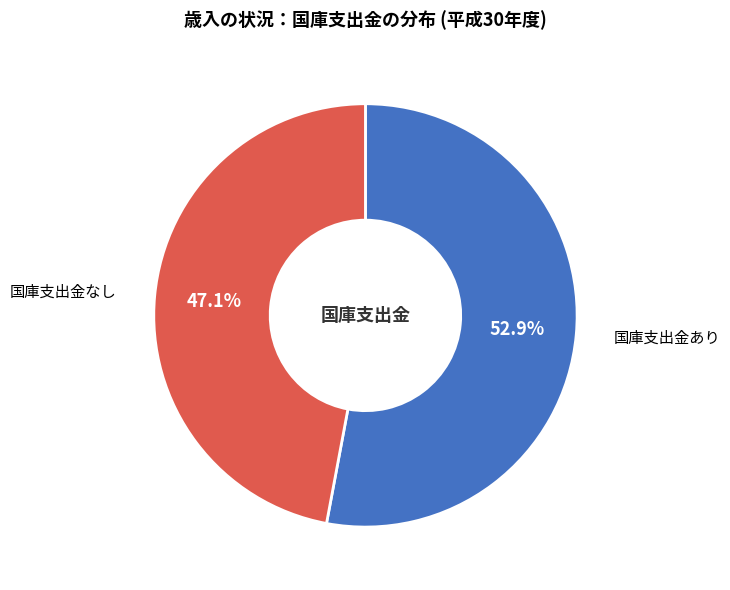

Approximately how many times larger is the value at 国庫支出金なし compared to 国庫支出金あり?

0.9